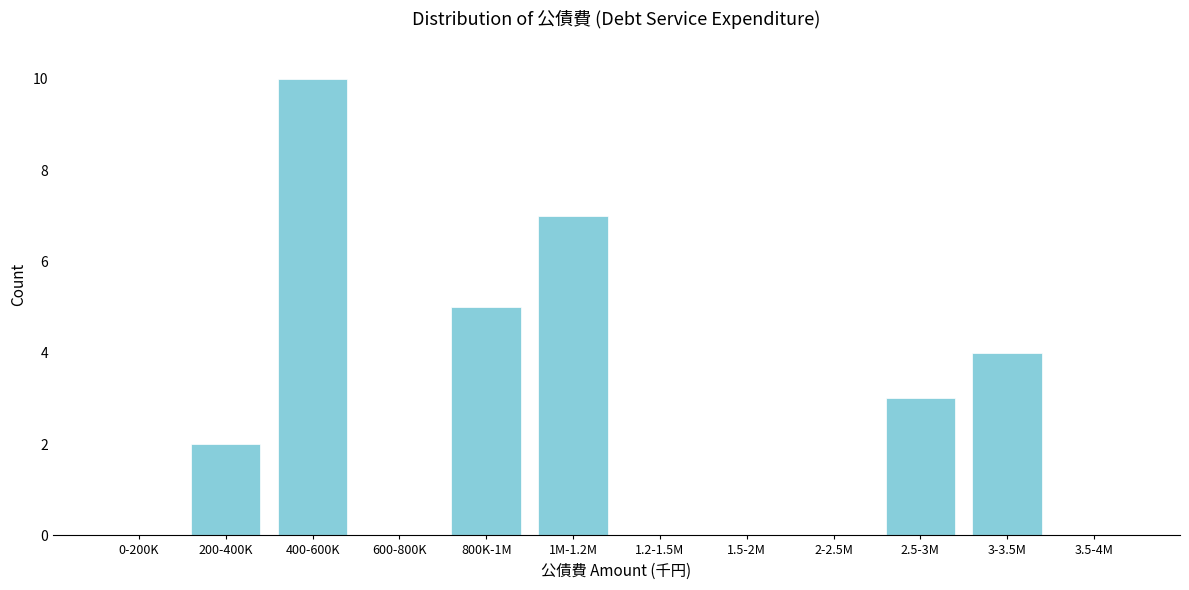

Reading left to right, list all the values displayed in this chart.

0-200K=0	200-400K=2	400-600K=10	600-800K=0	800K-1M=5	1M-1.2M=7	1.2-1.5M=0	1.5-2M=0	2-2.5M=0	2.5-3M=3	3-3.5M=4	3.5-4M=0